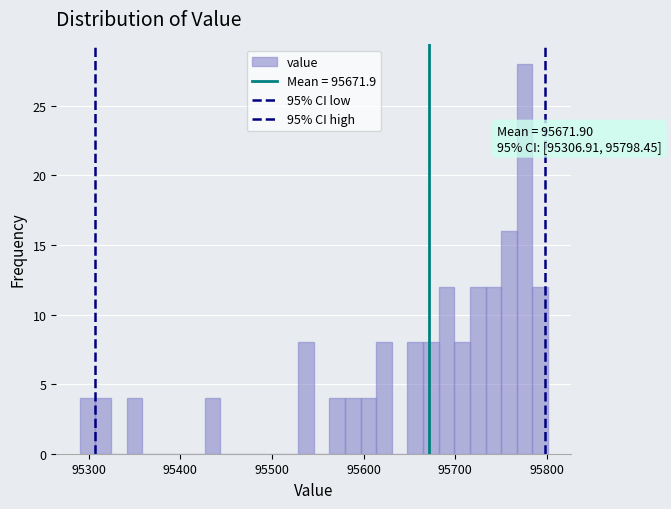

Read against the x-axis, roughly where is the centre of the tallest bar?

95780